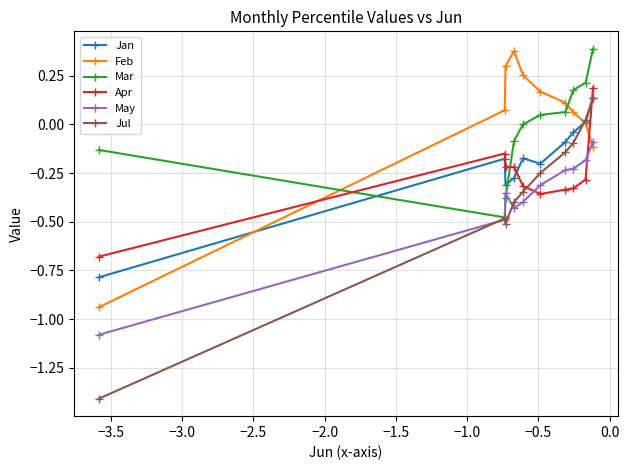

What is the minimum value shown in the chart?

-1.4